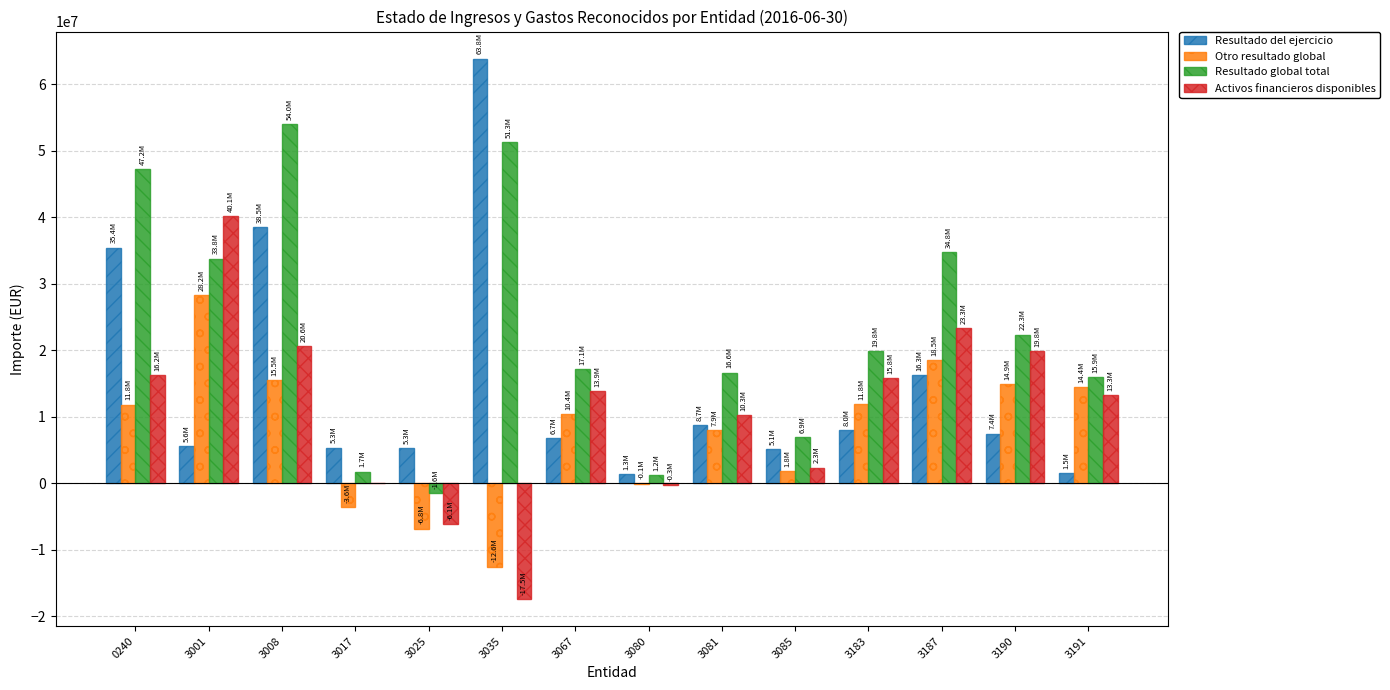

What is the highest value of the Otro resultado global series?

28213628.9